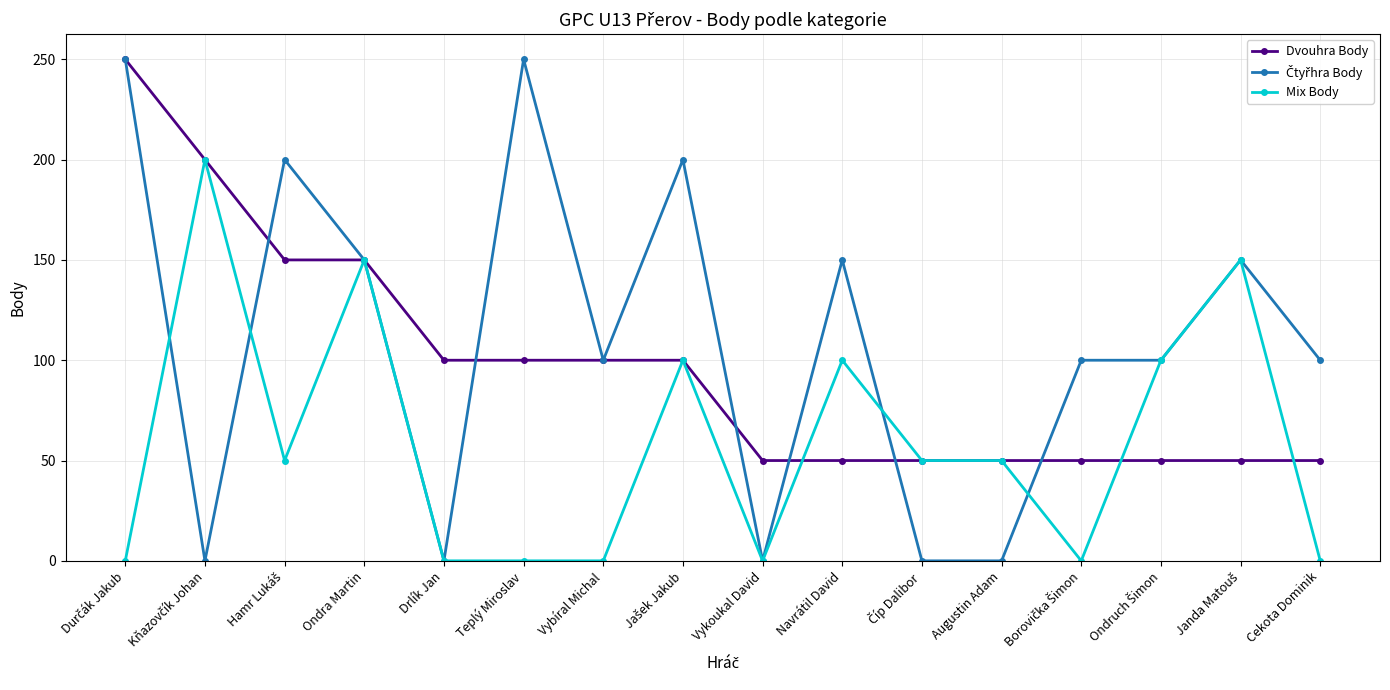

How many data points in Dvouhra Body are less than 100?

8